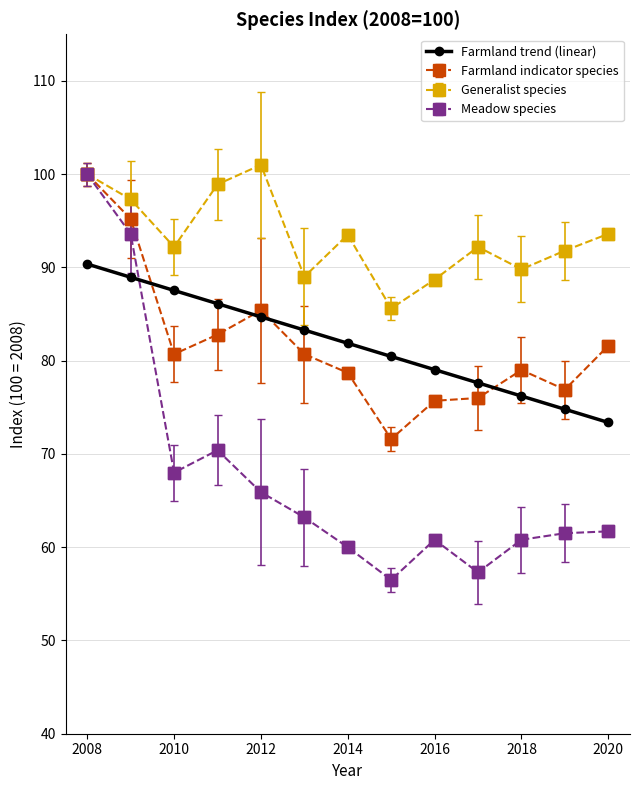

Which series has the largest range (max minus min)?

Meadow species